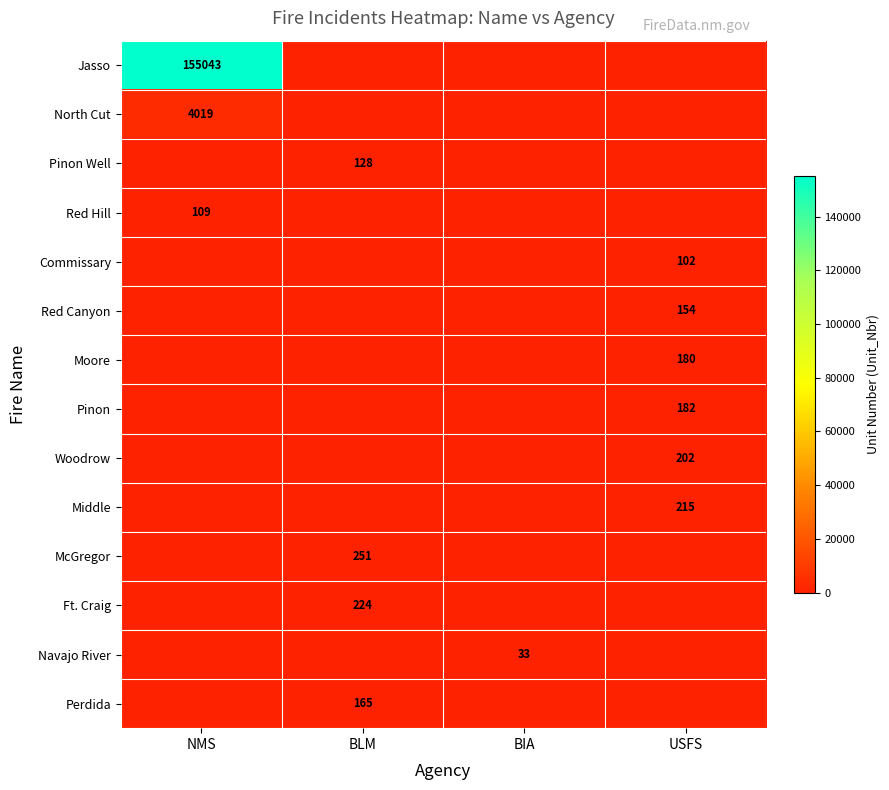

What is the spread (max minus min) of values at BLM?

251